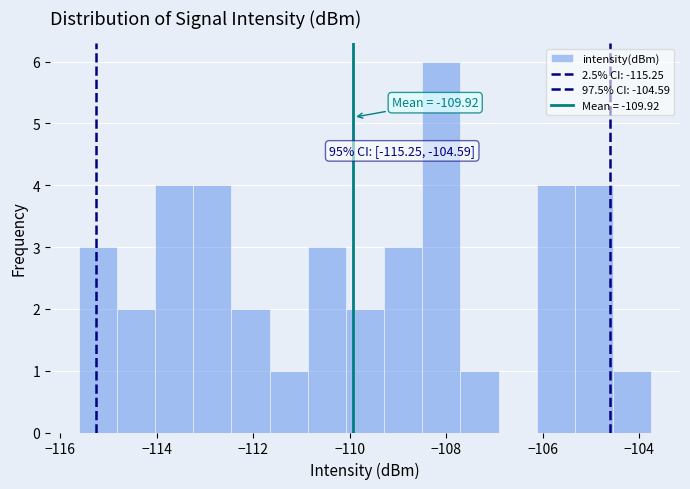

Read against the x-axis, roughly where is the centre of the tallest bar?

-108.0